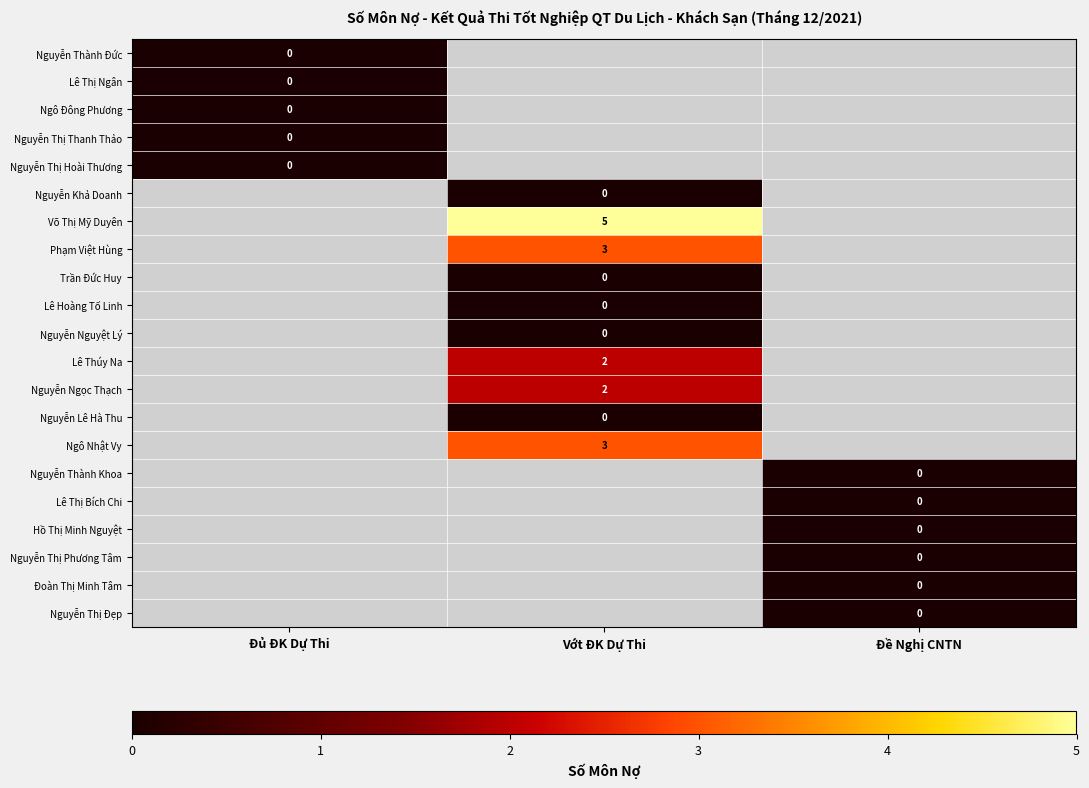

True or false: Phạm Việt Hùng has a value of 5 at Vớt ĐK Dự Thi.

False